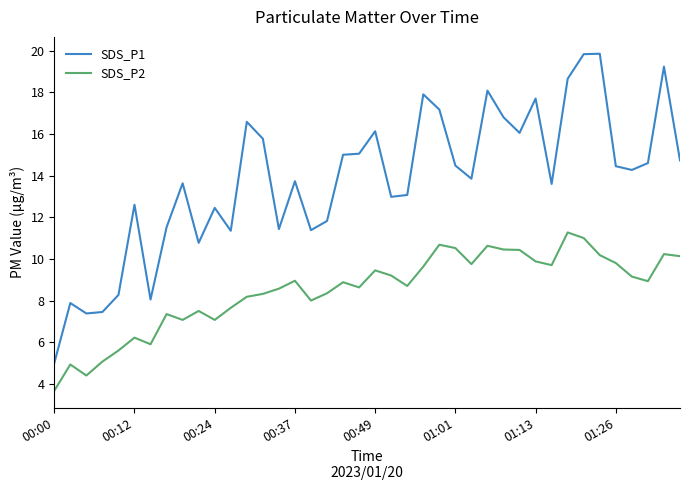

Which series has the largest range (max minus min)?

SDS_P1